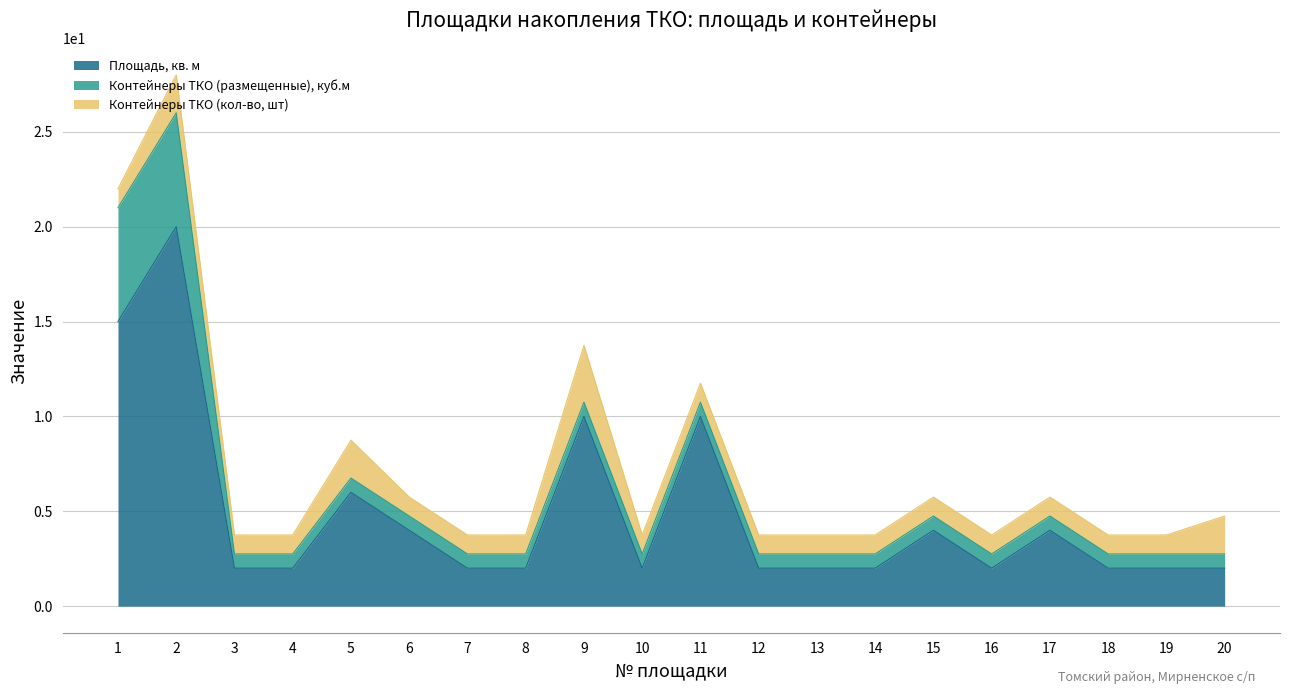

Reading right to left, transcribe all the data shown in this chart.

Площадь, кв. м: 20=2.0	19=2.0	18=2.0	17=4.0	16=2.0	15=4.0	14=2.0	13=2.0	12=2.0	11=10.0	10=2.0	9=10.0	8=2.0	7=2.0	6=4.0	5=6.0	4=2.0	3=2.0	2=20.0	1=15.0
Контейнеры ТКО (размещенные), куб.м: 20=0.8	19=0.8	18=0.8	17=0.8	16=0.8	15=0.8	14=0.8	13=0.8	12=0.8	11=0.8	10=0.8	9=0.8	8=0.8	7=0.8	6=0.8	5=0.8	4=0.8	3=0.8	2=6.0	1=6.0
Контейнеры ТКО (кол-во, шт): 20=2.0	19=1.0	18=1.0	17=1.0	16=1.0	15=1.0	14=1.0	13=1.0	12=1.0	11=1.0	10=1.0	9=3.0	8=1.0	7=1.0	6=1.0	5=2.0	4=1.0	3=1.0	2=2.0	1=1.0